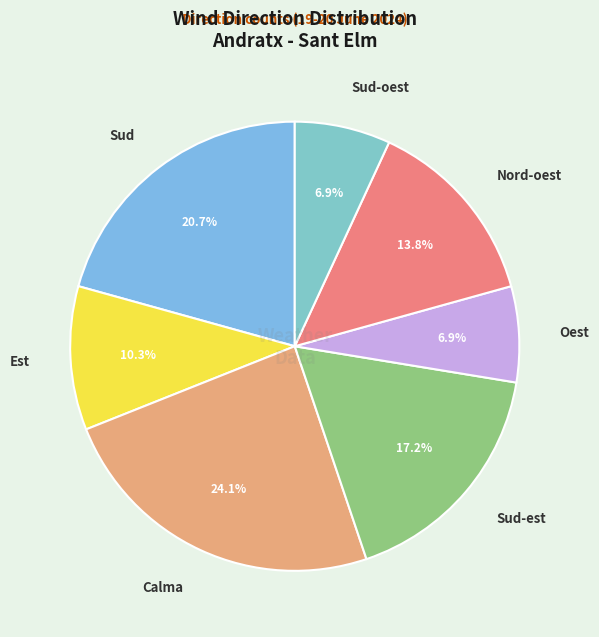

Combined, do Oest and Est account for over 50%?

No